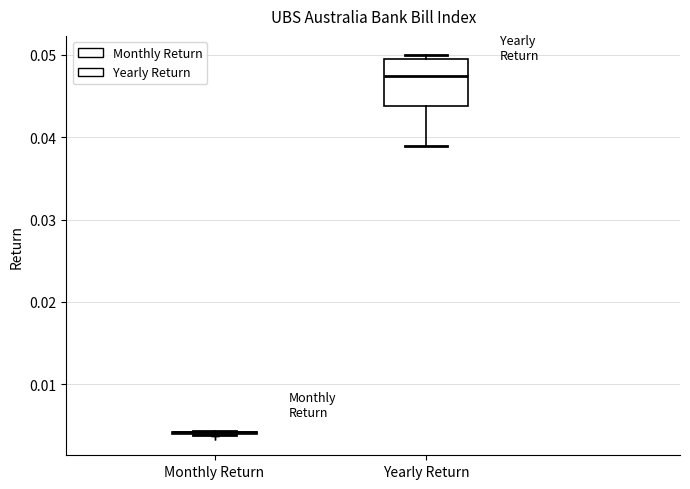

Reading left to right, read every box against the y-axis: the position of its median line, the range the box covers, and the ends of its whiskers. The values are not printed on the chart, so give them approximately, as read against the axis.

Monthly Return: box collapsed to a line at 0.004, whiskers 0.004 to 0.004
Yearly Return: median 0.048, box 0.044 to 0.050, whiskers 0.039 to 0.050 (just above the box's upper edge)